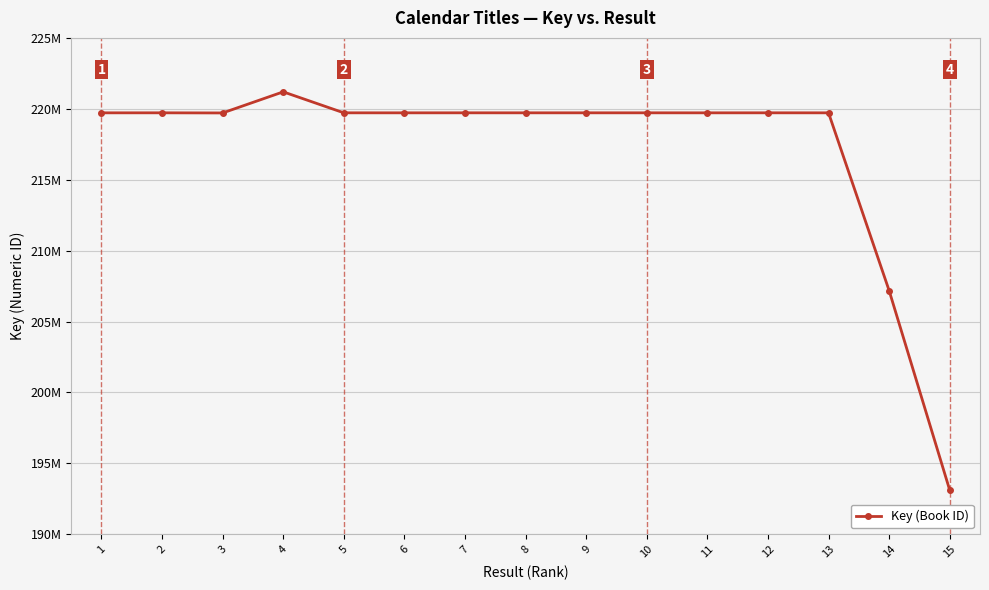

Is it true that the value at 3 is 393226170?

False